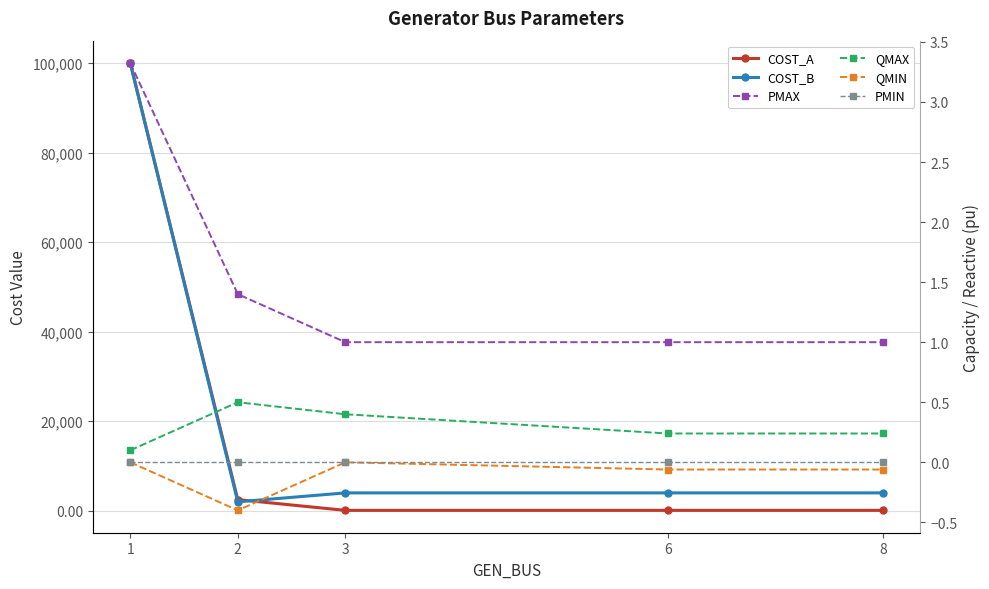

What is the value of the COST_B point at the 5th from the left?

4000.0